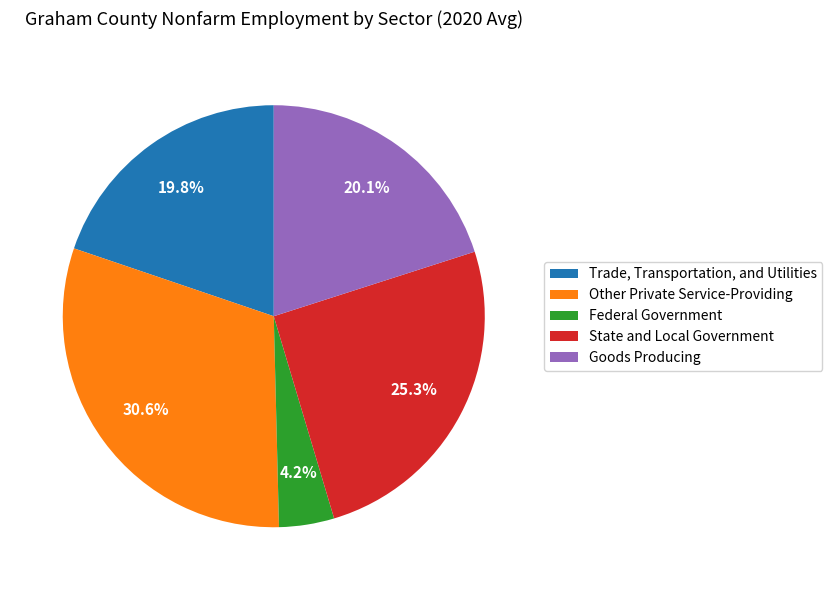

Is Federal Government the majority of the pie?

No